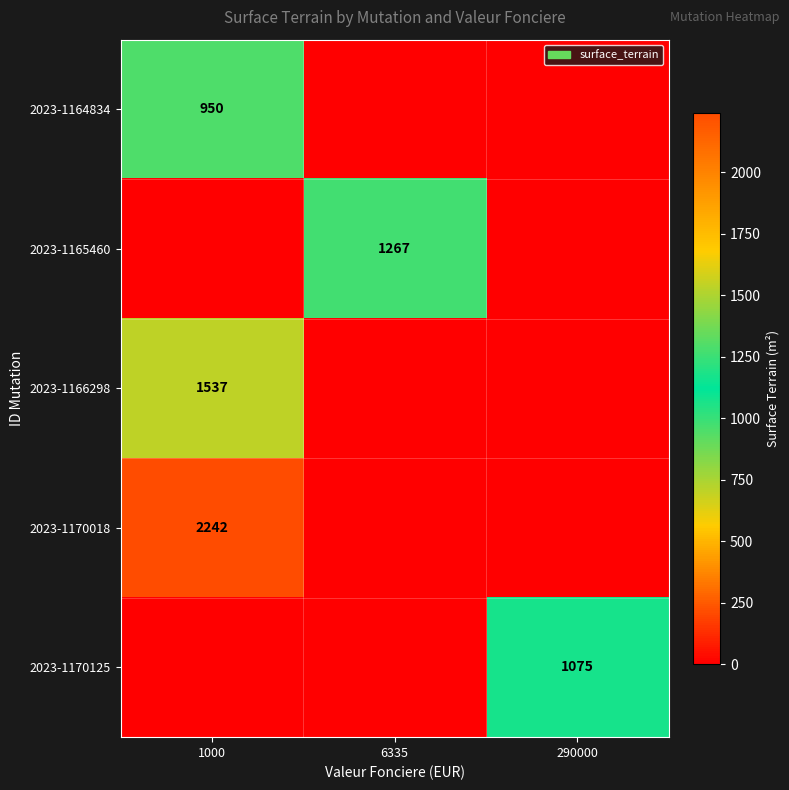

The 2023-1164834 series shows 950 at 1000. True or false?

True